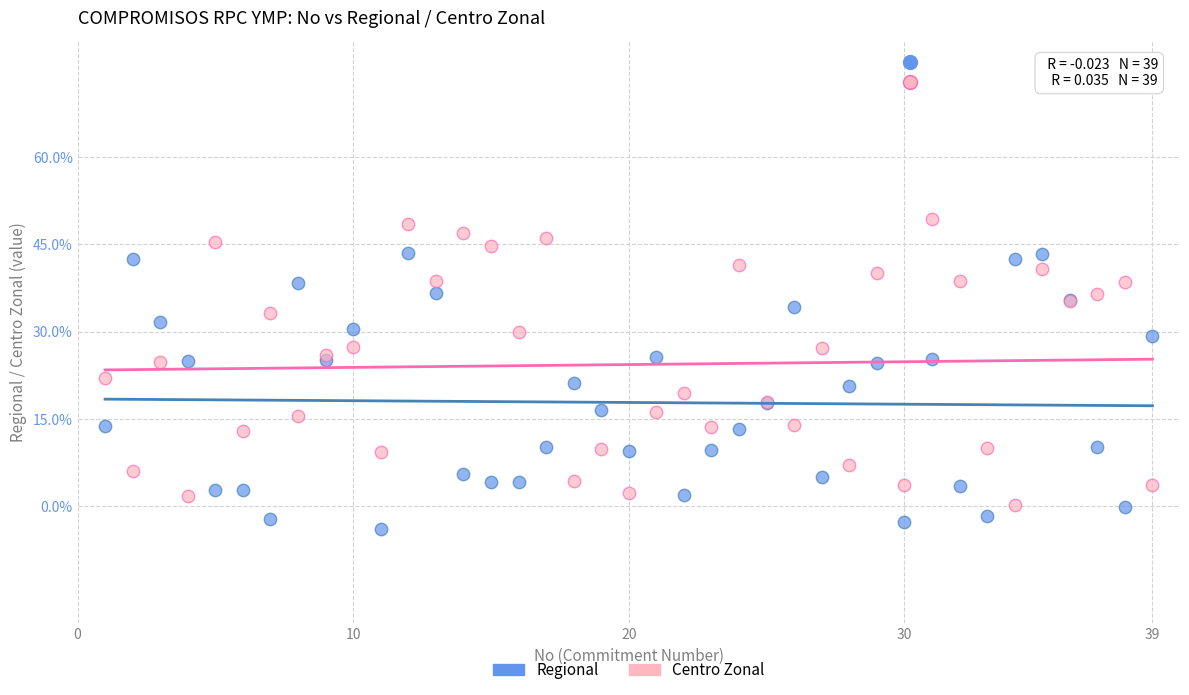

Which series has the largest Y range (max minus min)?

Centro Zonal